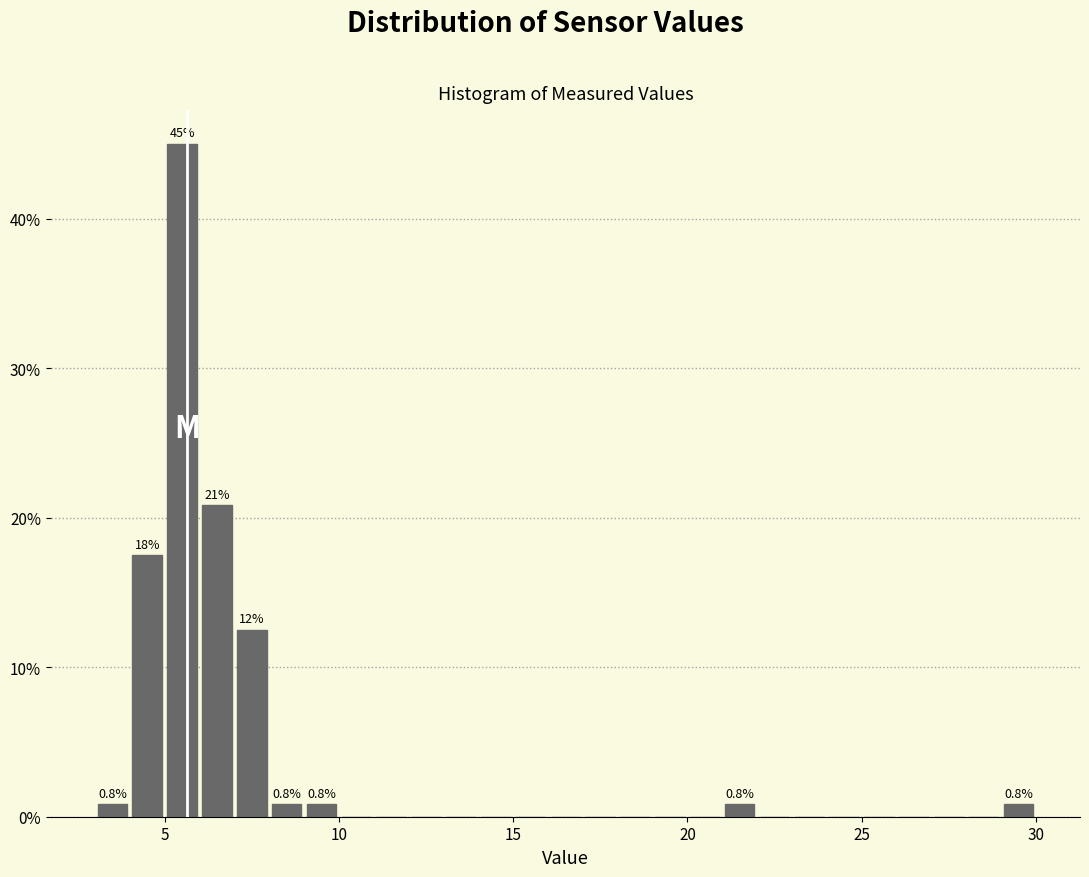

Read against the x-axis, roughly where is the centre of the tallest bar?

5.5